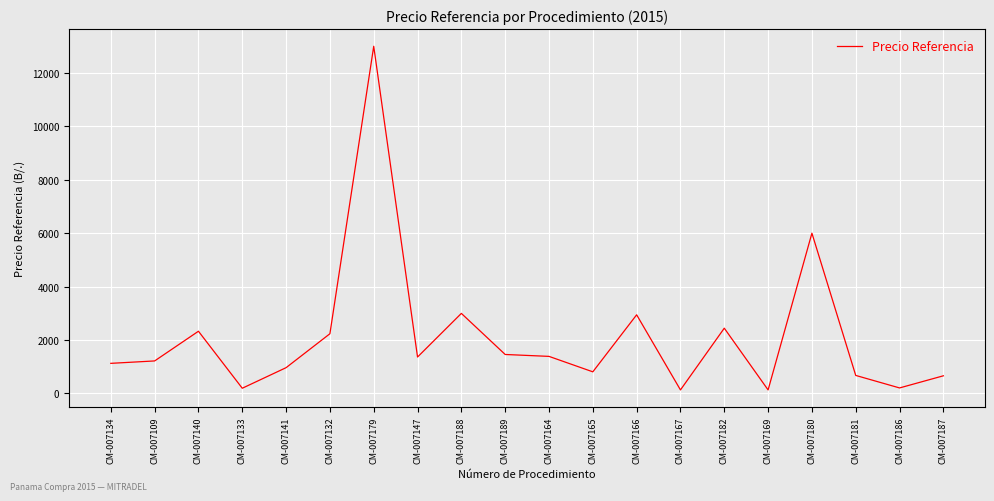

Which category has the highest value across all series?

CM-007179